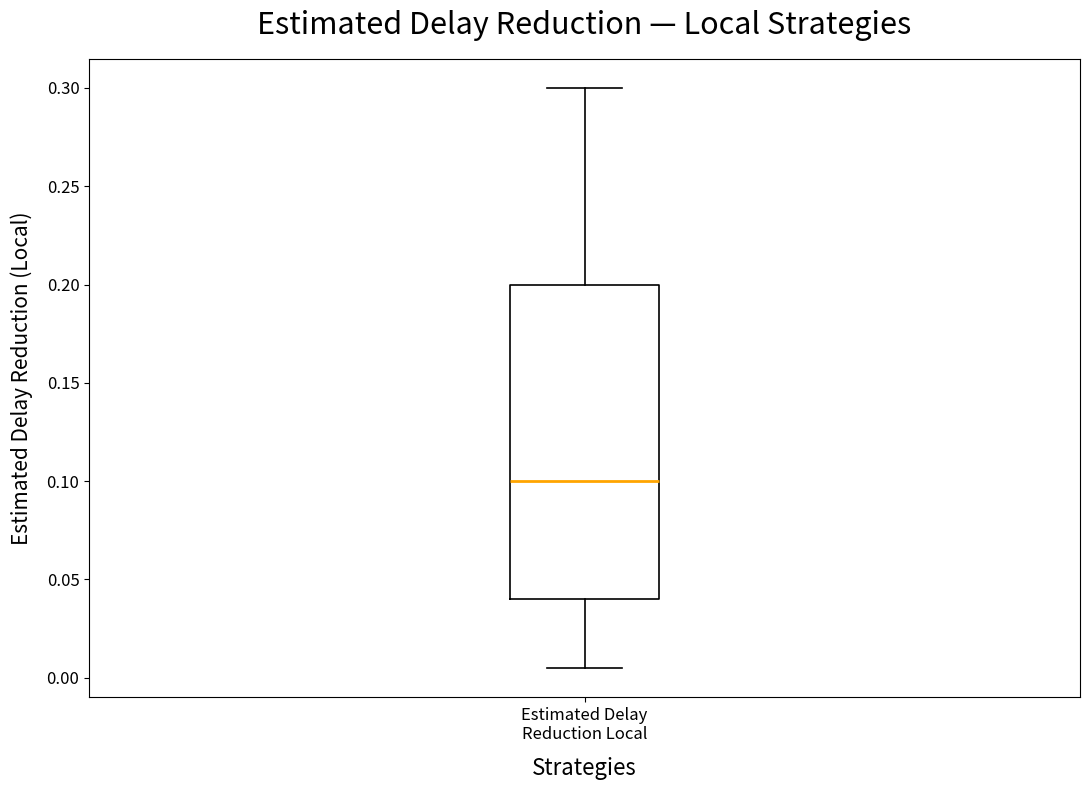

Read this box plot against the y-axis: the position of the median line, the range covered by the box, and the ends of both whiskers. The values are not printed on the chart, so give them approximately, as read against the axis.

median 0.100, box 0.040 to 0.200, whiskers 0.005 to 0.300